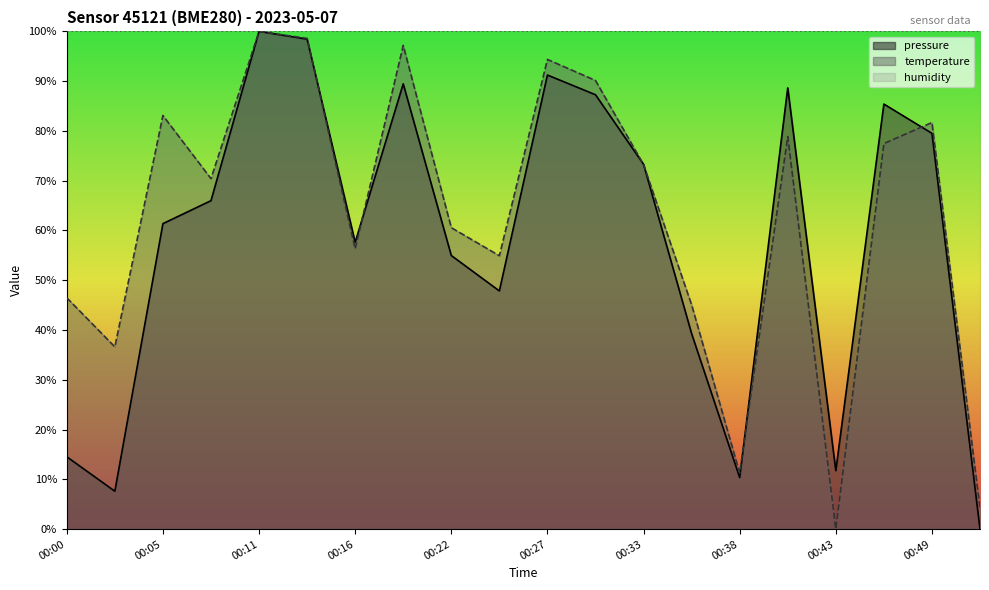

At how many categories does at least one series exceed 55?

20